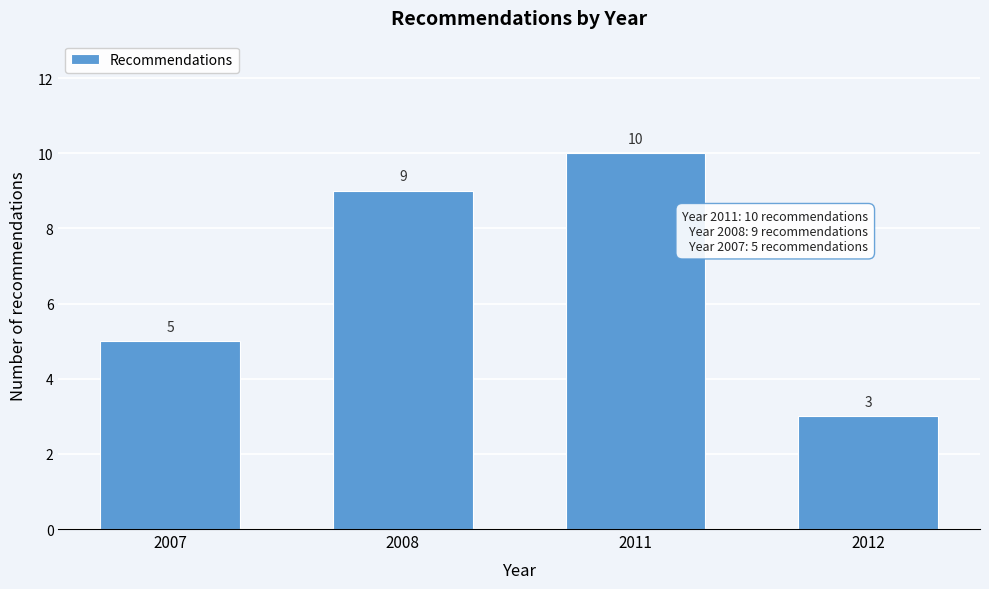

Reading left to right, extract all data points from this chart.

2007=5	2008=9	2011=10	2012=3